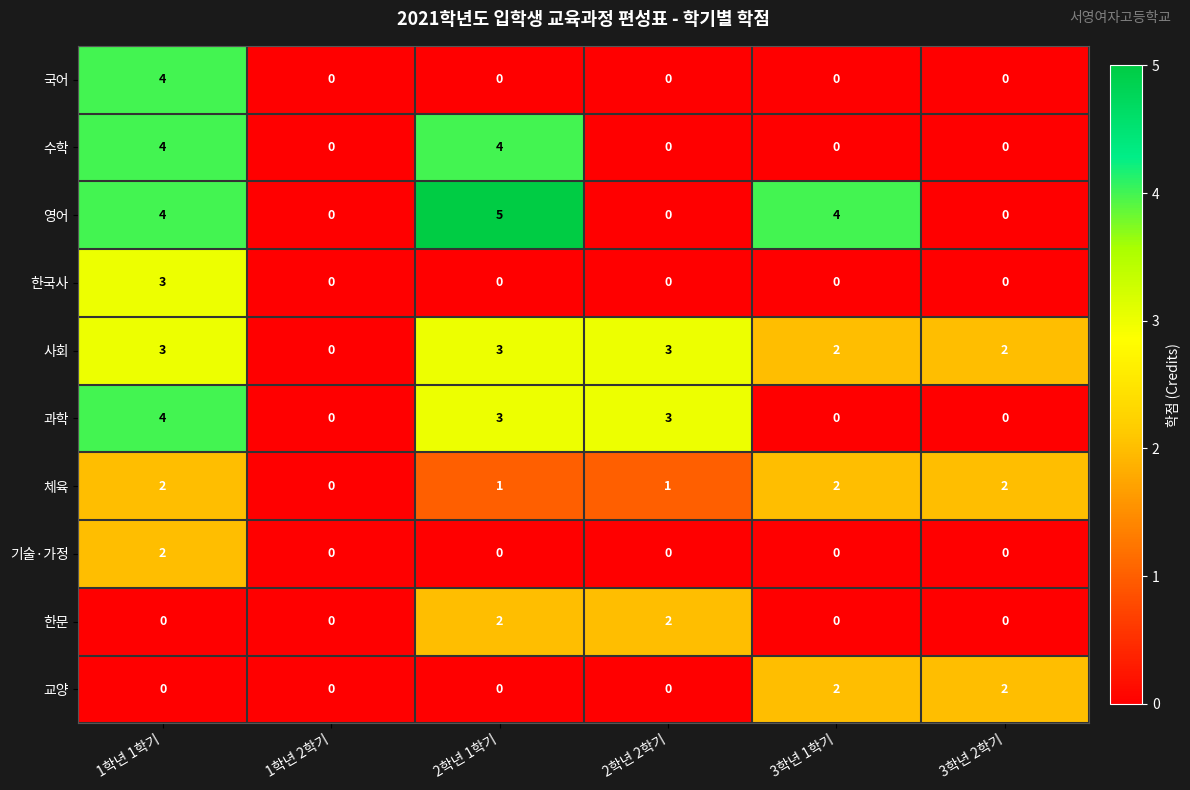

How many values in 사회 are above zero?

5